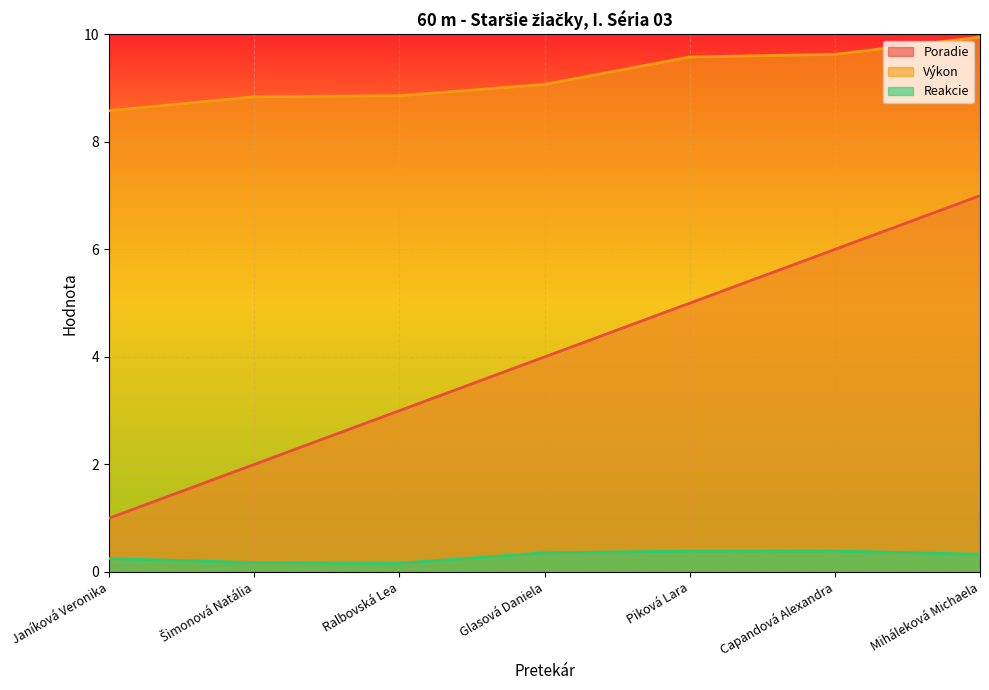

Between Capandová Alexandra and Piková Lara, which is larger?

Capandová Alexandra